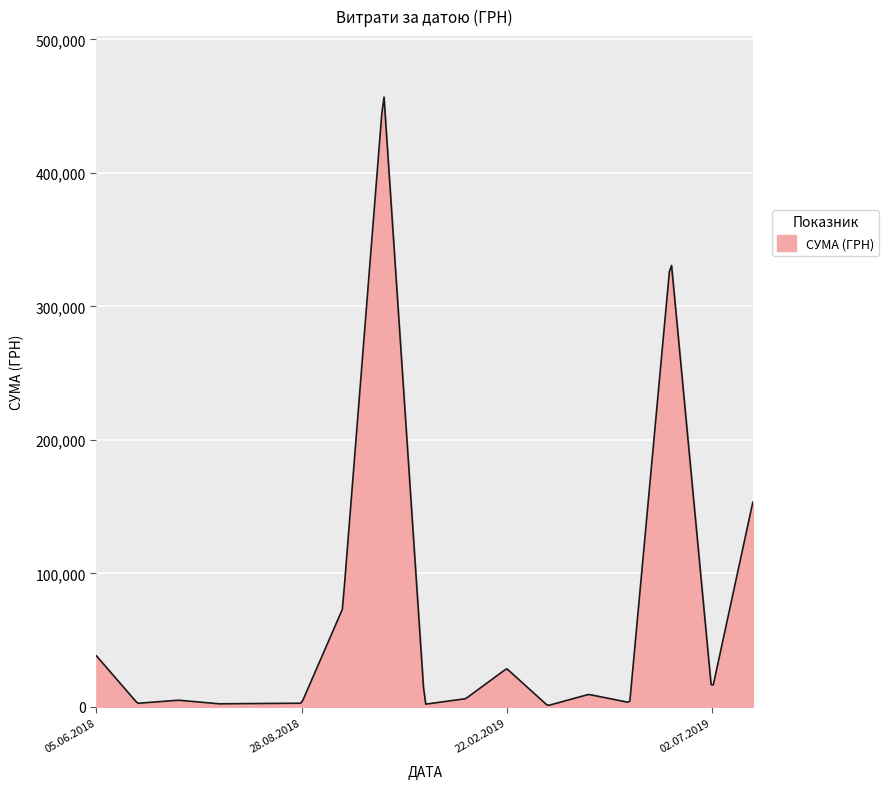

What is the maximum value shown in the chart?

456763.1